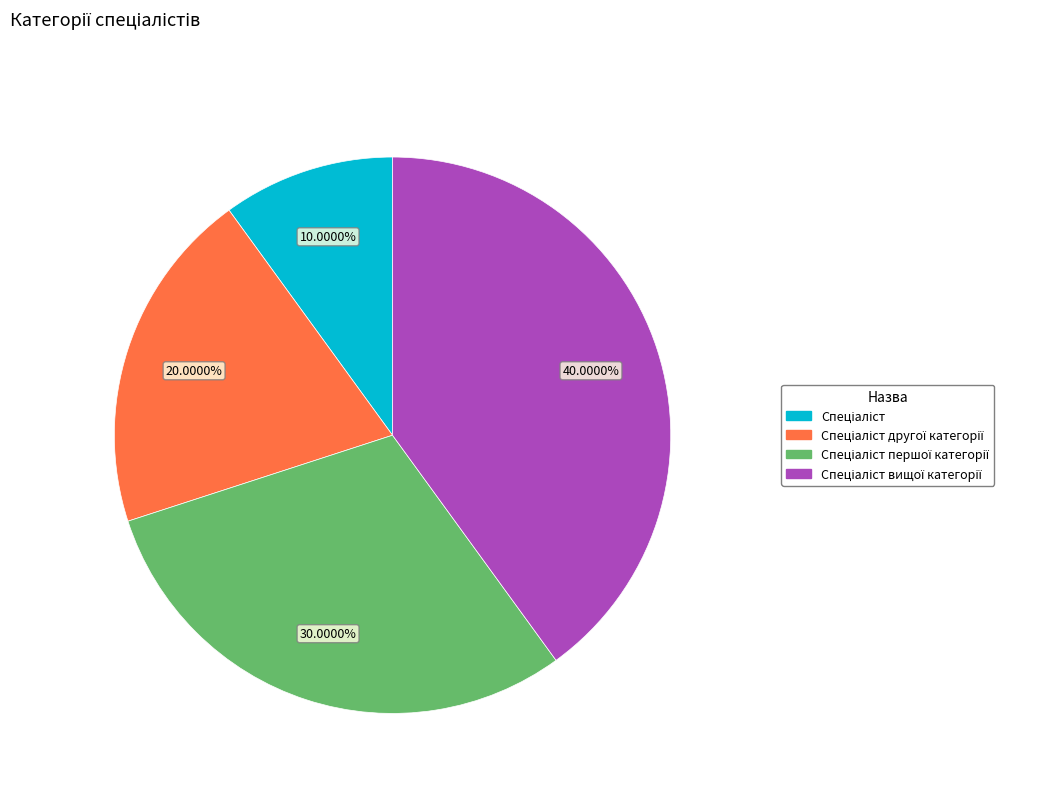

Is there any slice that represents more than half of the pie?

No